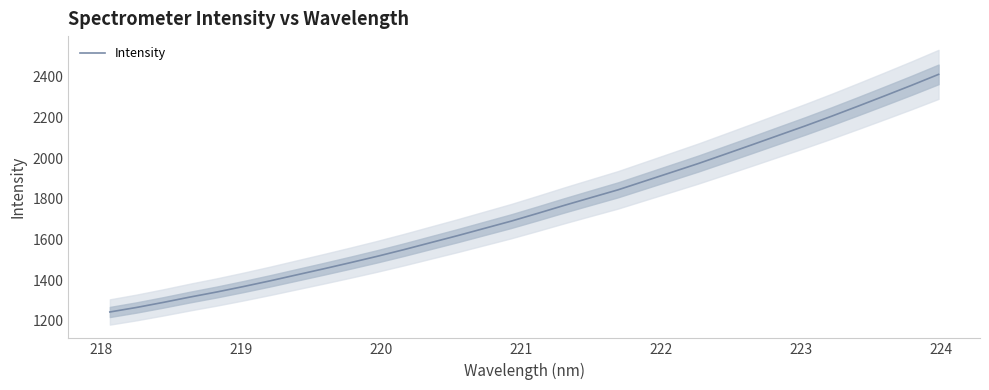

True or false: the data has more than 0 interior local peaks.

False